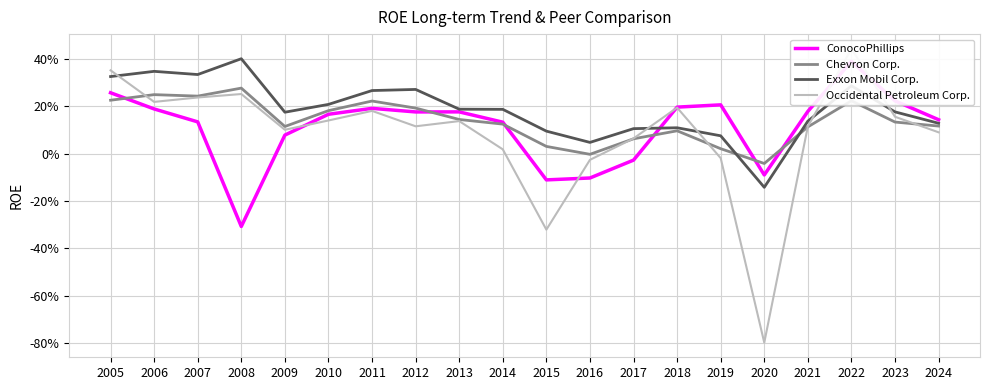

Which series has the widest spread of values?

Occidental Petroleum Corp.